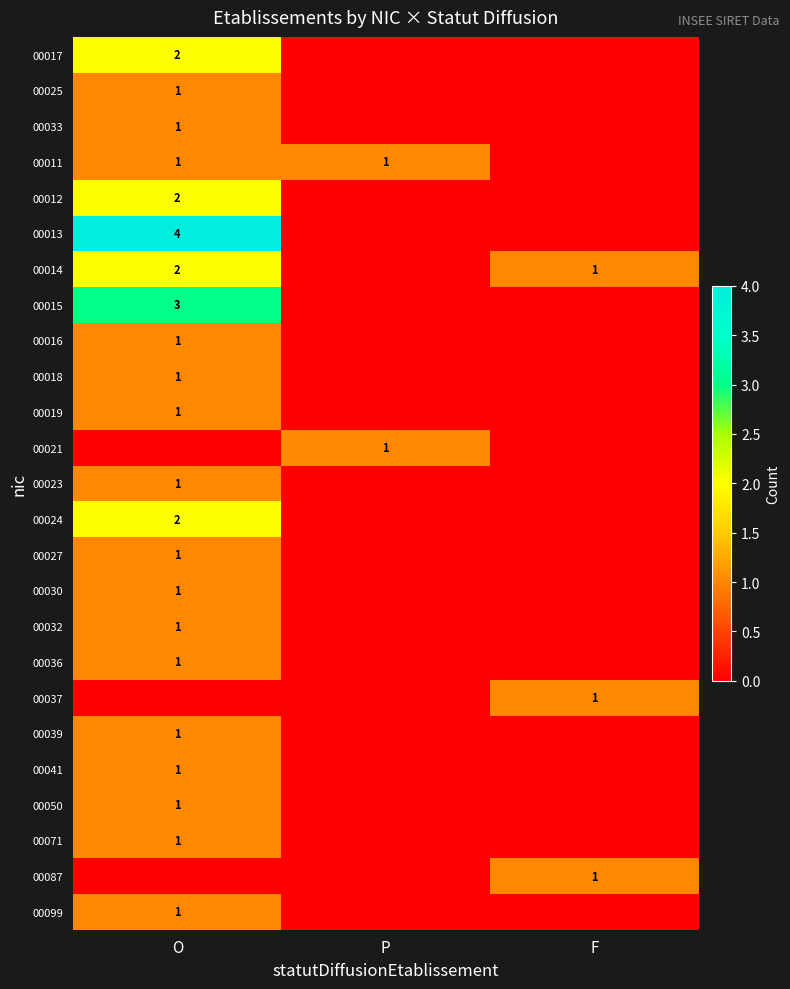

The 00011 series shows 0 at P. True or false?

False